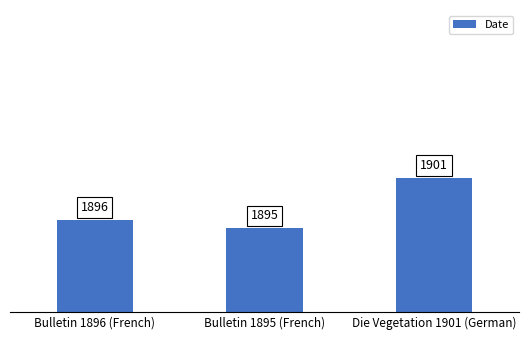

Reading right to left, what are all the values shown in this chart?

Die Vegetation 1901 (German)=1901	Bulletin 1895 (French)=1895	Bulletin 1896 (French)=1896